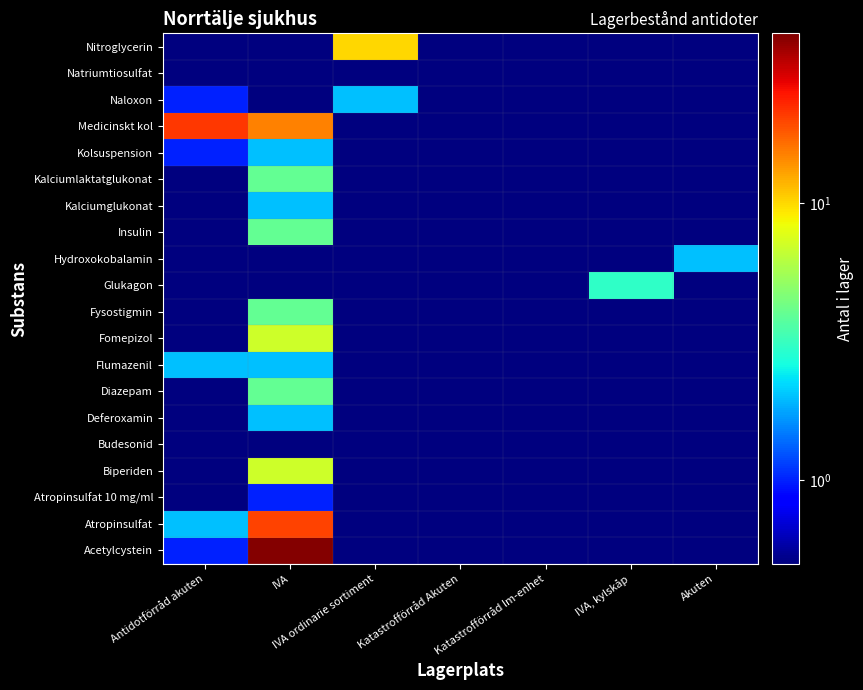

Between IVA ordinarie sortiment and Akuten, which is larger?

IVA ordinarie sortiment